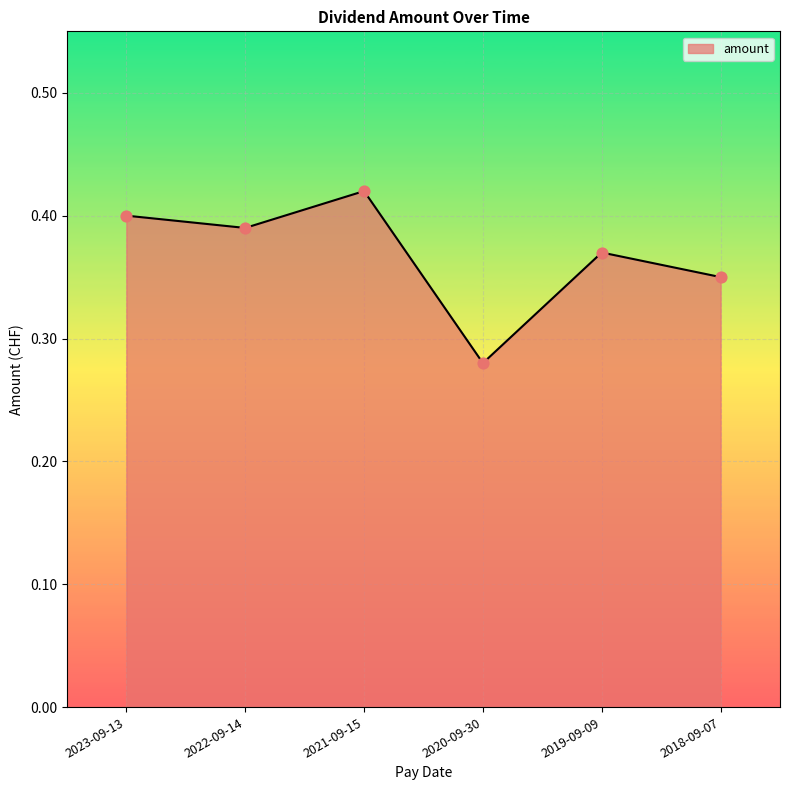

Between 2023-09-13 and 2018-09-07, which is larger?

2023-09-13